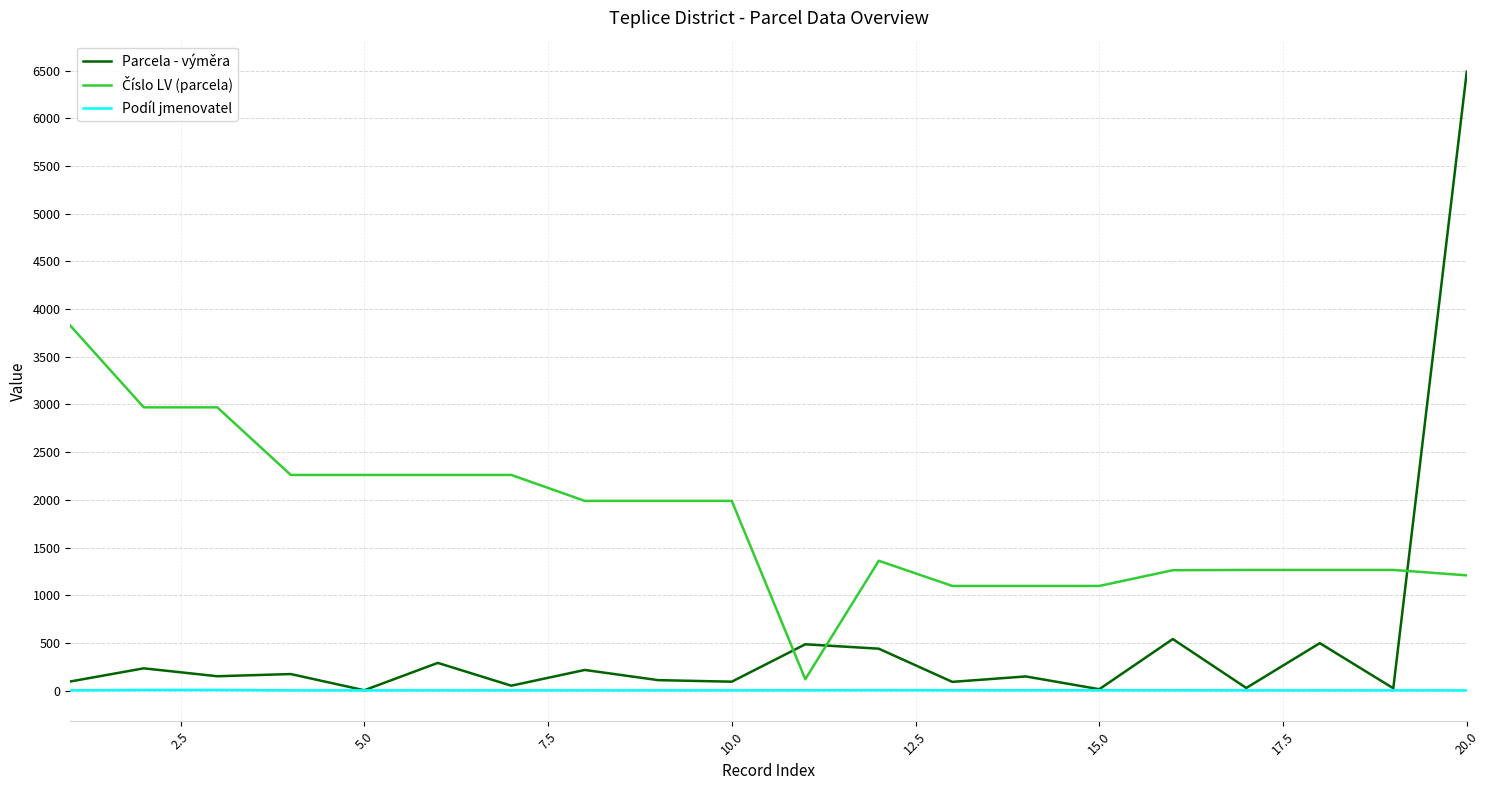

Which series has the widest spread of values?

Parcela - výměra